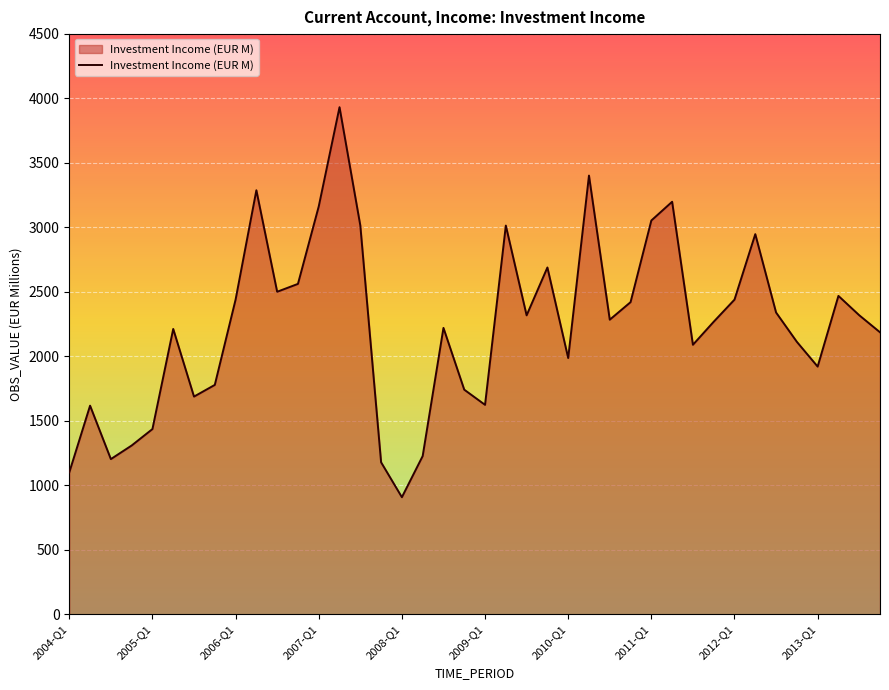

What is the average value?

2239.4